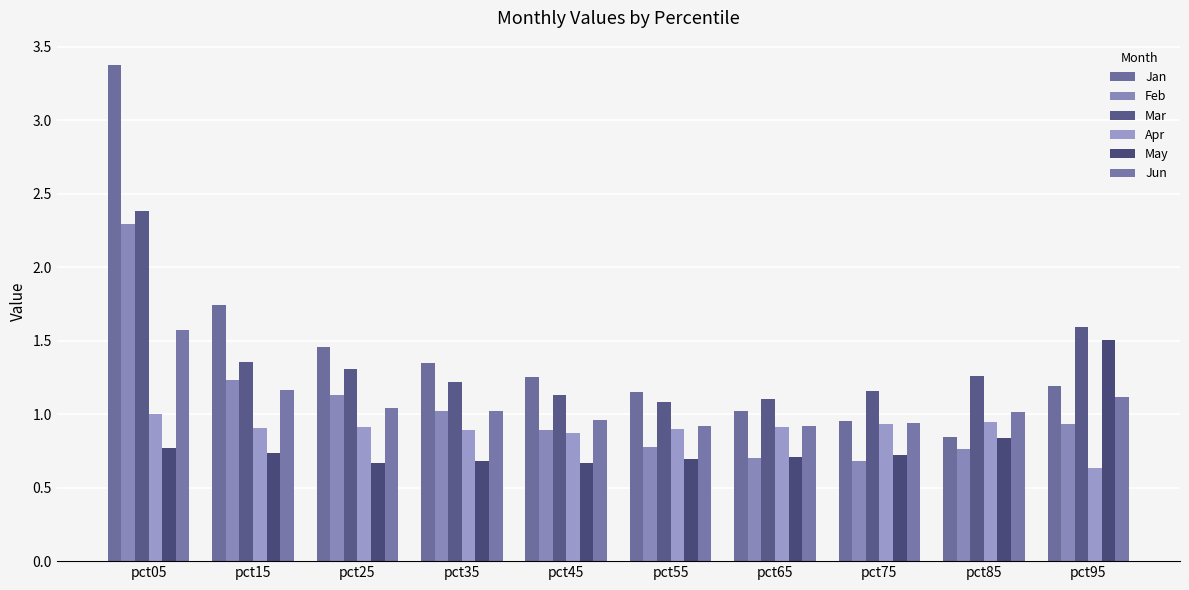

Which series has the widest spread of values?

Jan